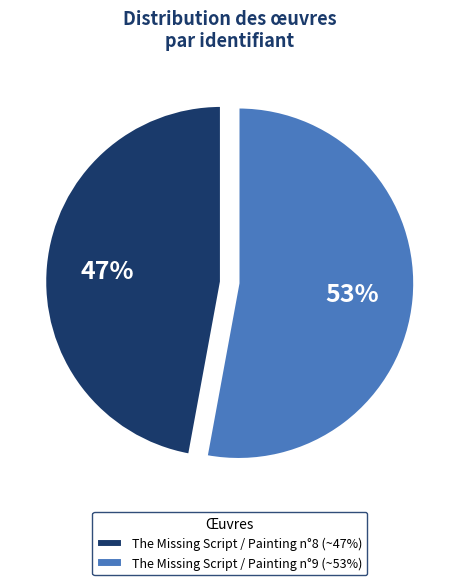

Rank the categories by value from lowest to highest.

The Missing Script / Painting n°8, The Missing Script / Painting n°9